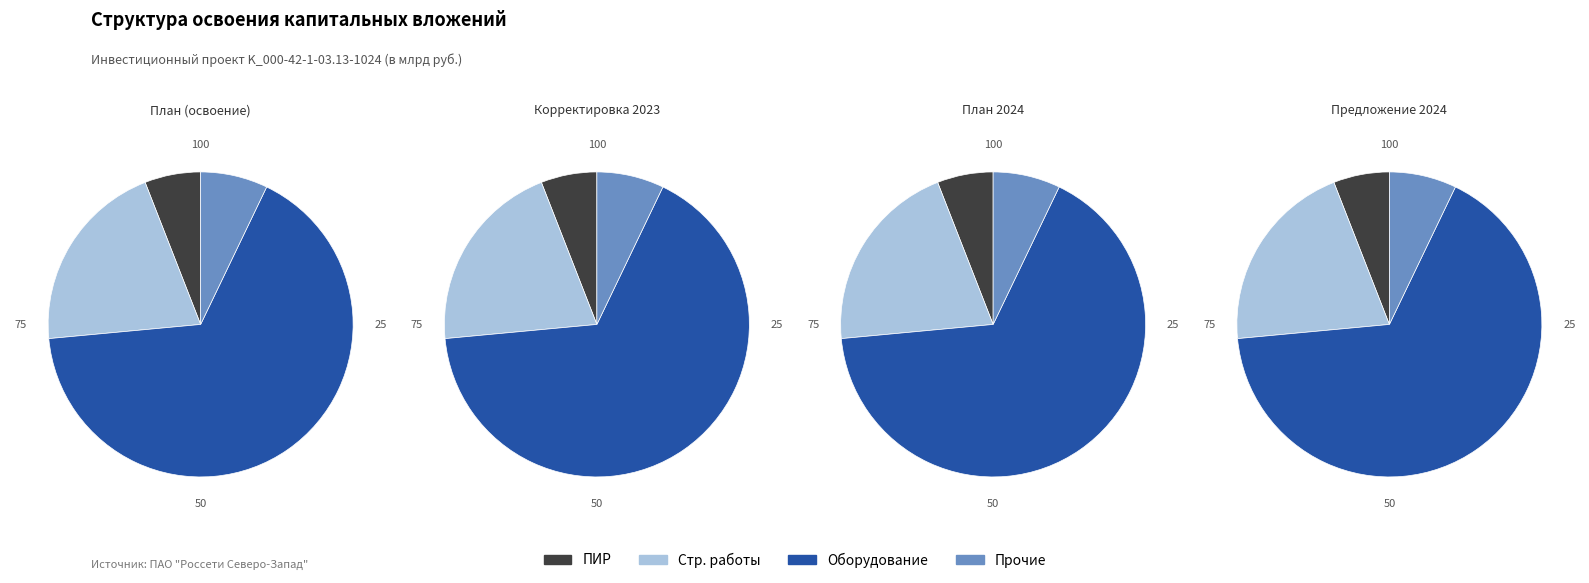

Is 2 the majority of the pie?

No